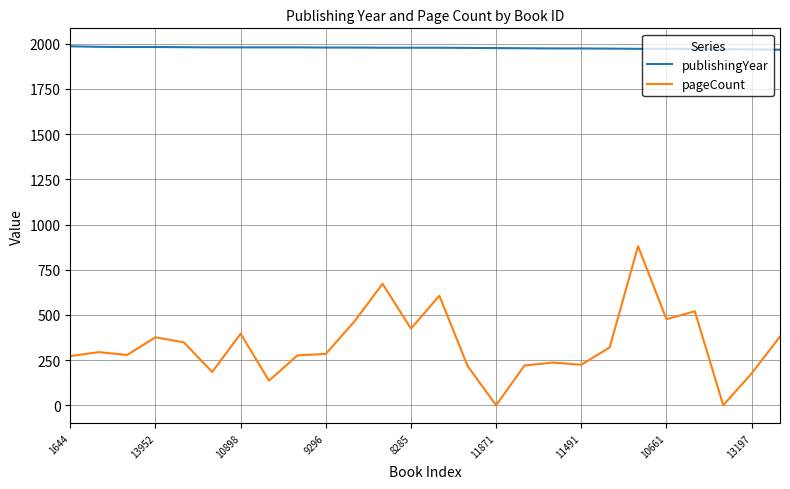

True or false: pageCount has more than 0 points higher than both neighbors.

True